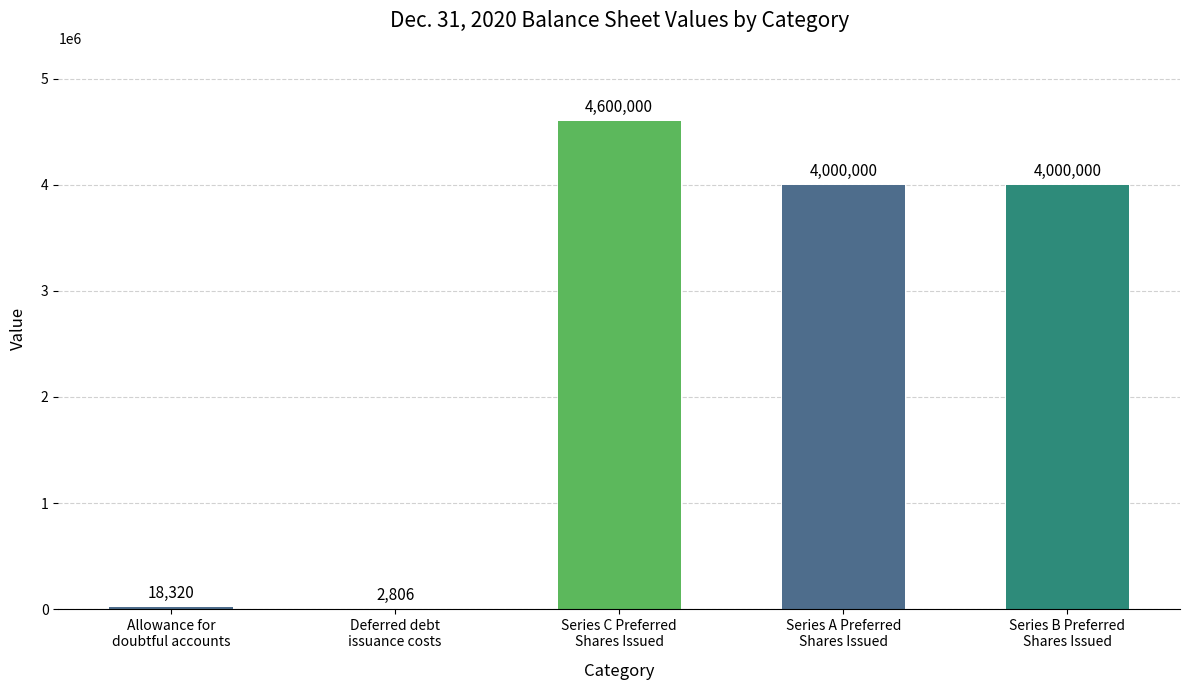

What is the difference between the values at Deferred debt
issuance costs and Allowance for
doubtful accounts?

15514